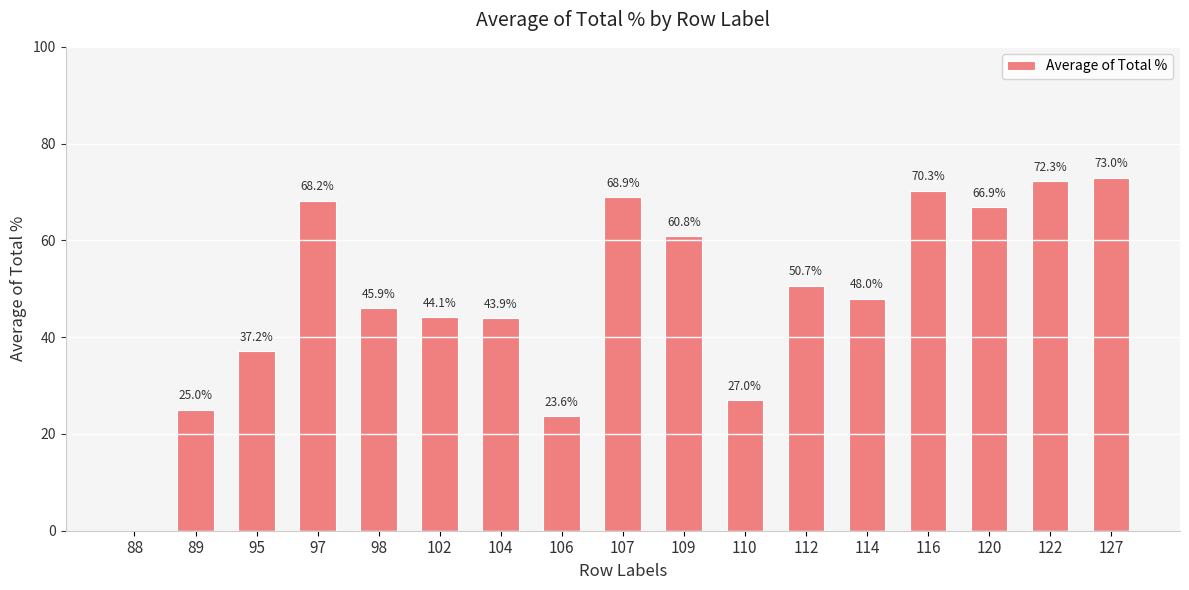

What is the greatest value displayed?

73.0